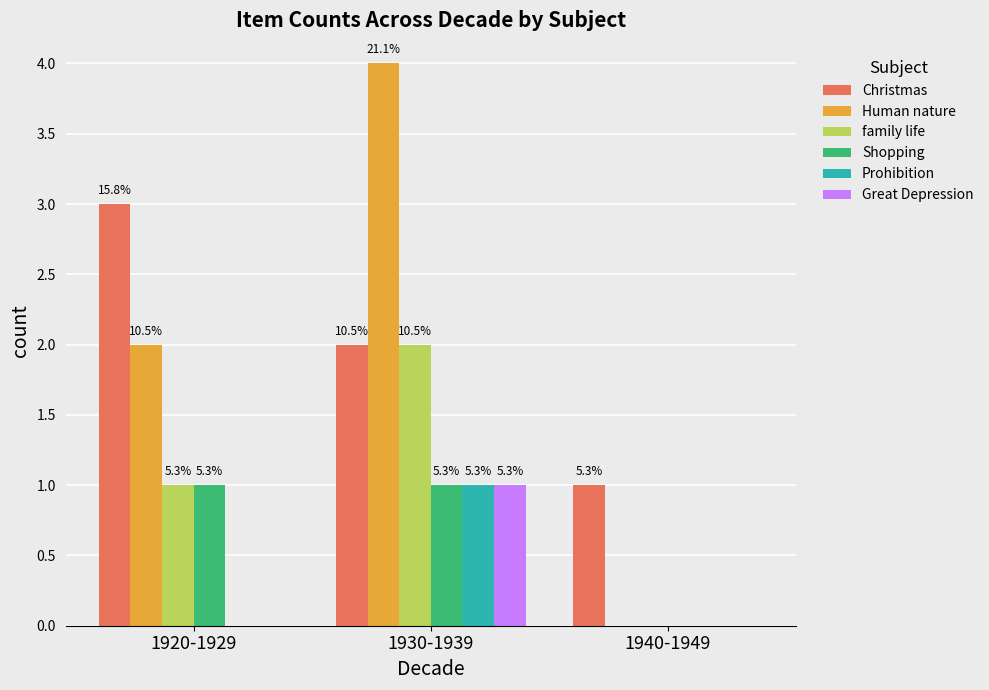

What is the value of the Christmas bar at the 3rd from the left?

1